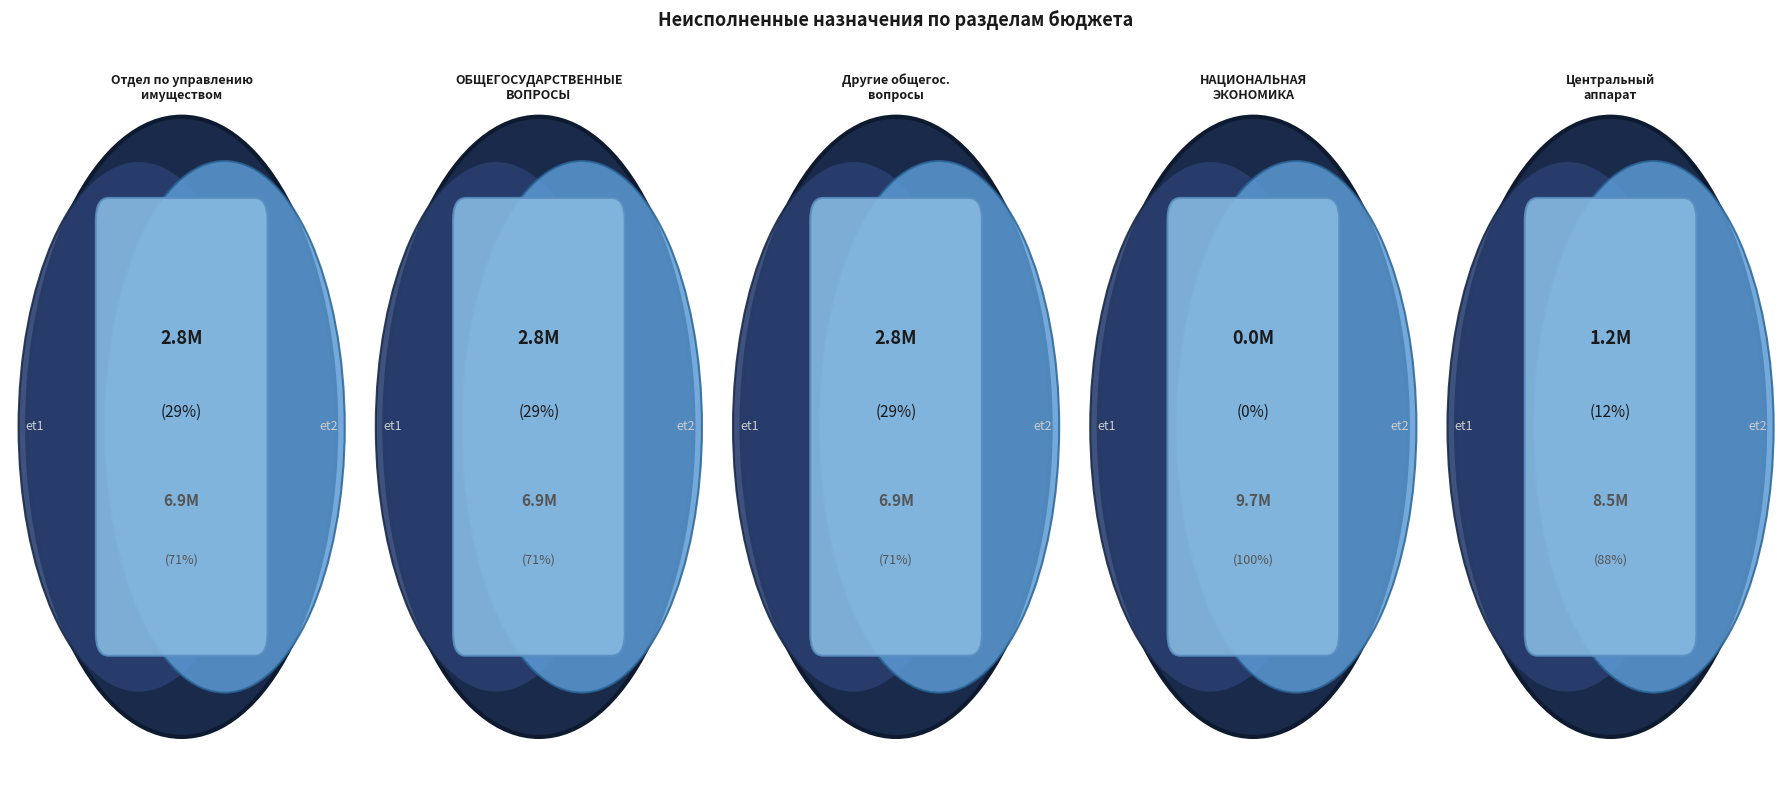

Is there a majority slice in this chart?

No